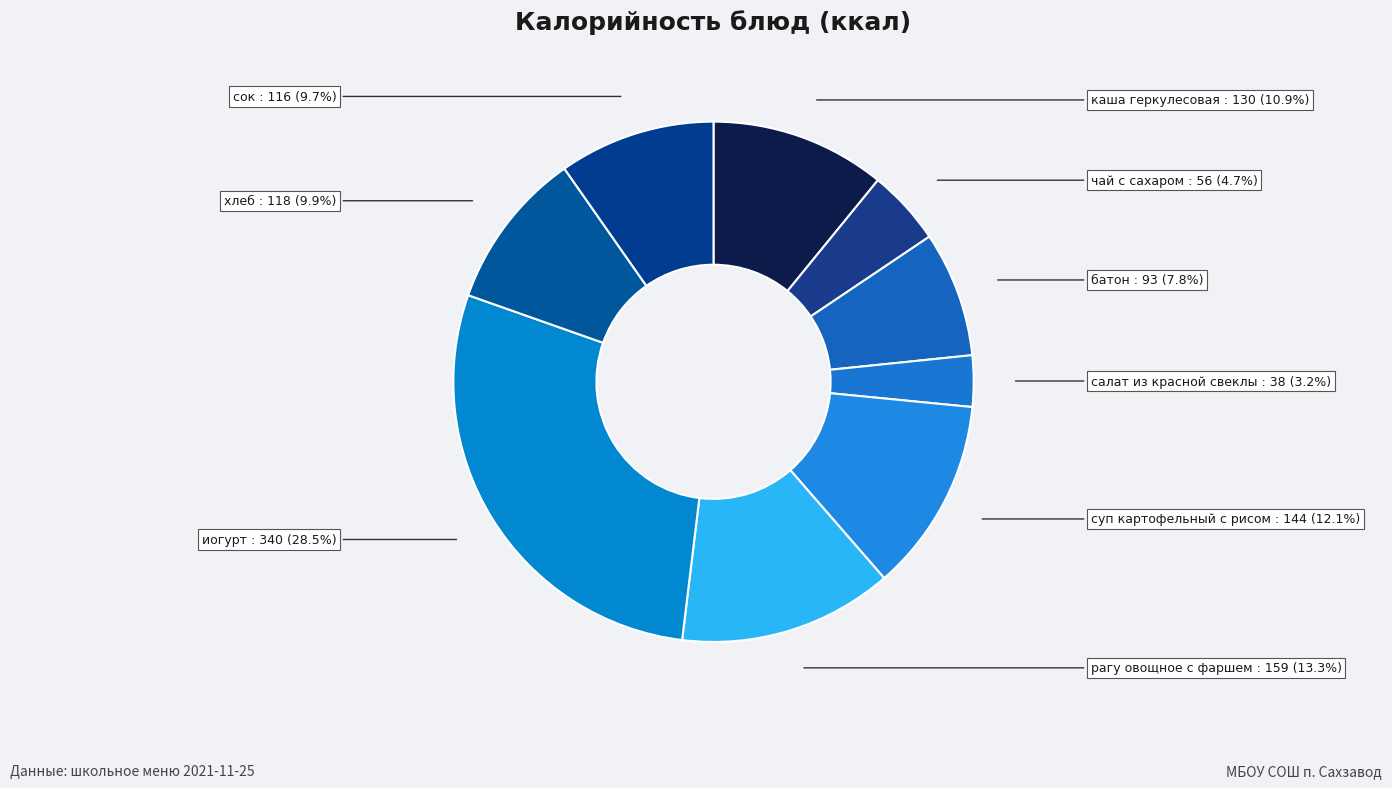

Count the number of slices in the pie.

9